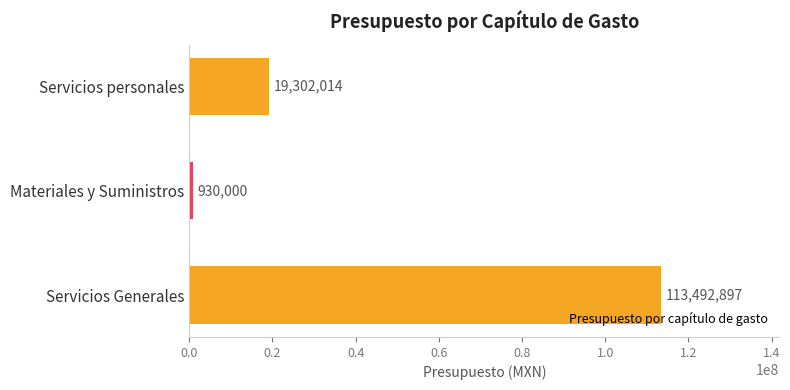

Approximately how many times larger is the value at Servicios Generales compared to Servicios personales?

5.9